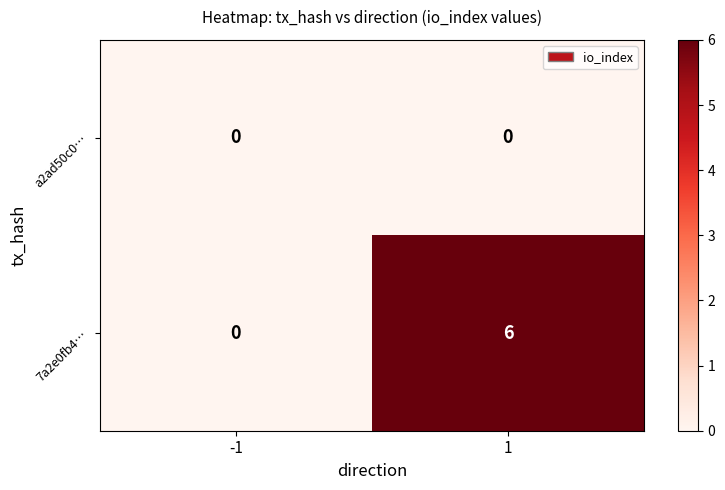

Reading right to left, transcribe all the data shown in this chart.

a2ad50c0…: 1=0	-1=0
7a2e0fb4…: 1=6	-1=0